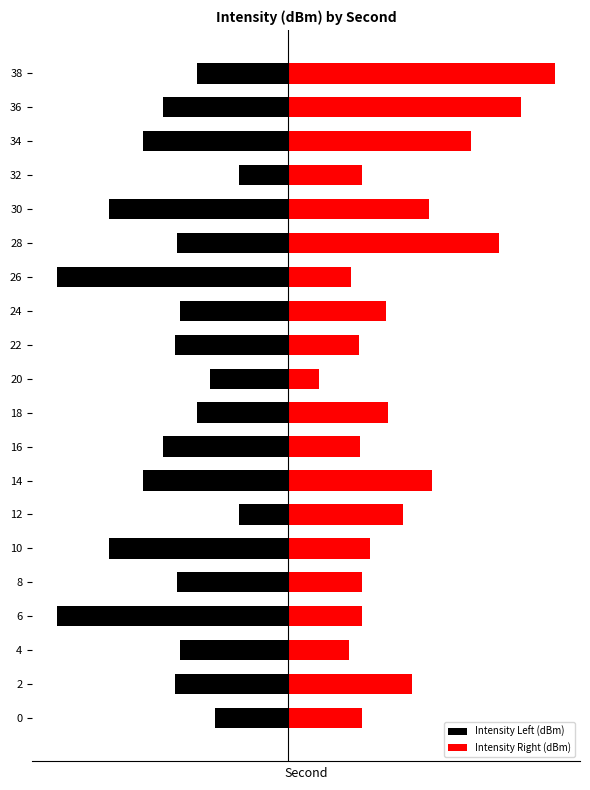

What is the difference between the maximum and minimum values in the Intensity Right (dBm) series?

18.0